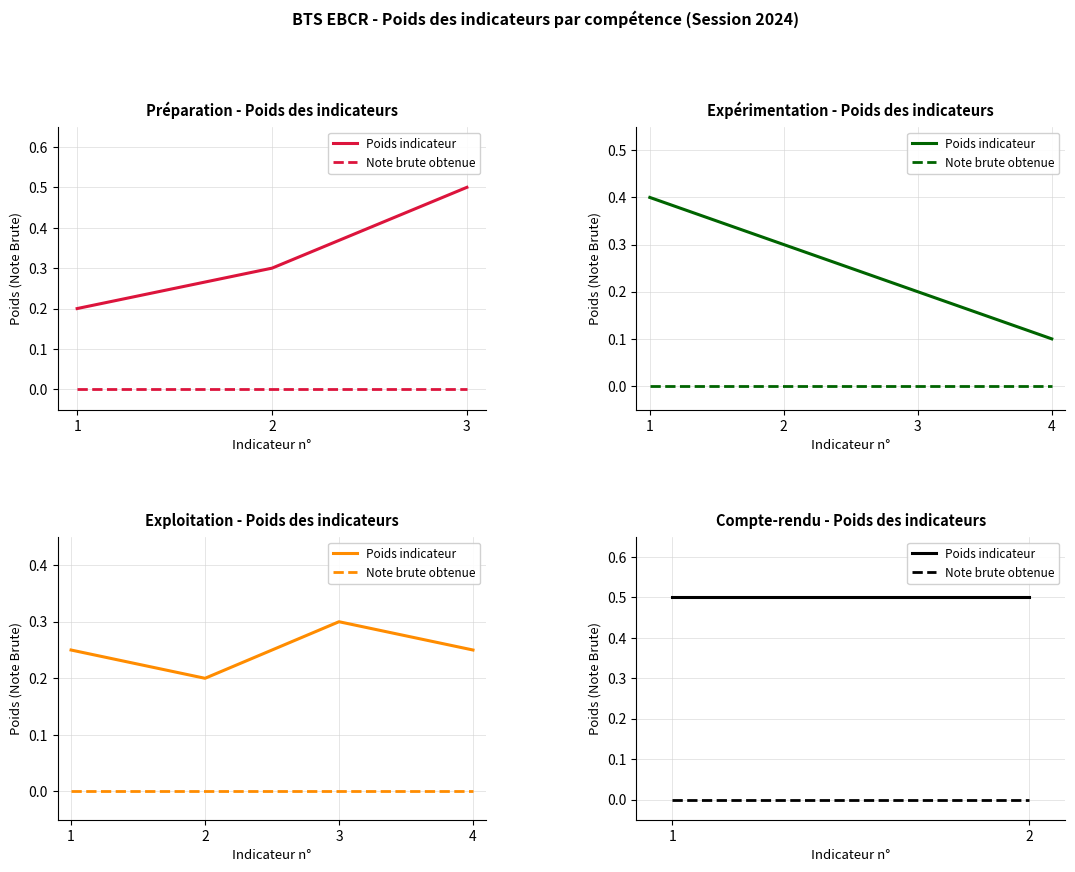

Between 1 and 2, which series saw the biggest shift?

Poids indicateur